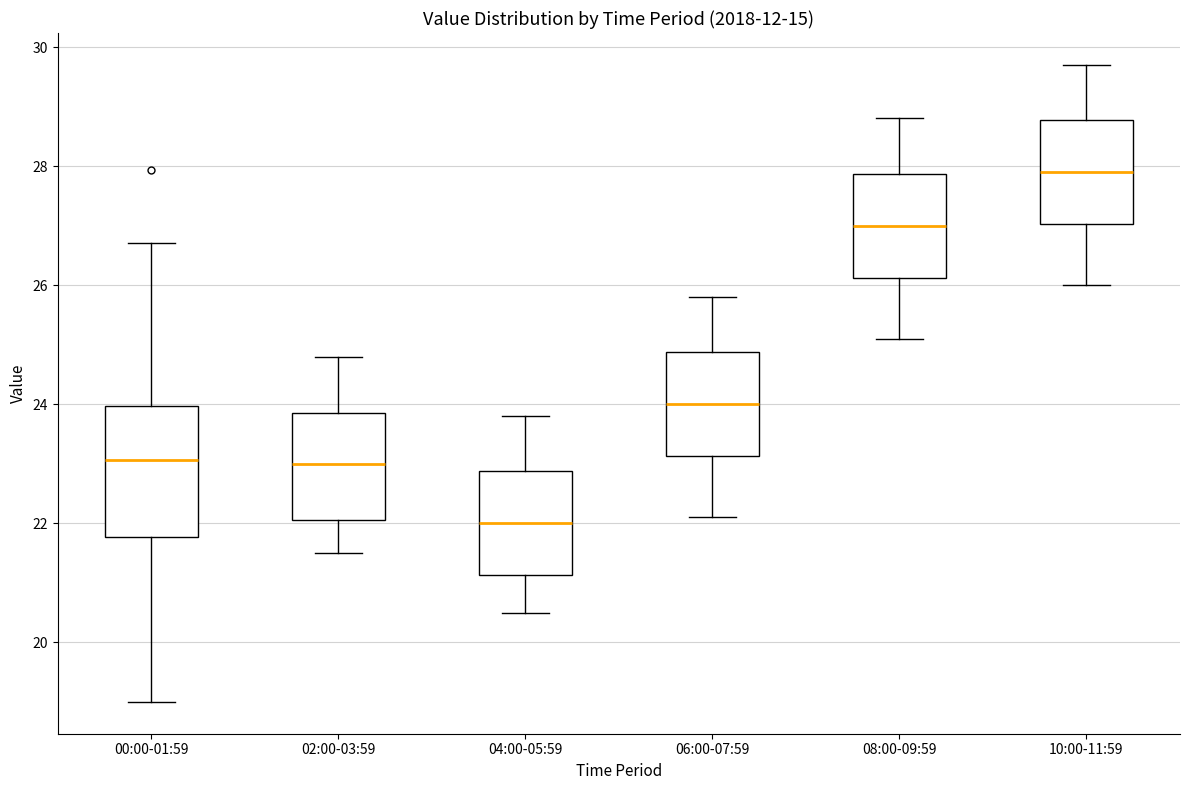

Reading left to right, transcribe this box plot: for each box, give where its median line is, the range the box spans, and where its two whiskers end, as read against the y-axis. The values are not printed on the chart, so give them approximately, as read against the axis.

00:00-01:59: median 23.0, box 21.8 to 24.0, whiskers 19.0 to 26.8
02:00-03:59: median 23.0, box 22.0 to 23.8, whiskers 21.6 to 24.8
04:00-05:59: median 22.0, box 21.2 to 22.8, whiskers 20.6 to 23.8
06:00-07:59: median 24.0, box 23.2 to 24.8, whiskers 22.2 to 25.8
08:00-09:59: median 27.0, box 26.2 to 27.8, whiskers 25.2 to 28.8
10:00-11:59: median 28.0, box 27.0 to 28.8, whiskers 26.0 to 29.8